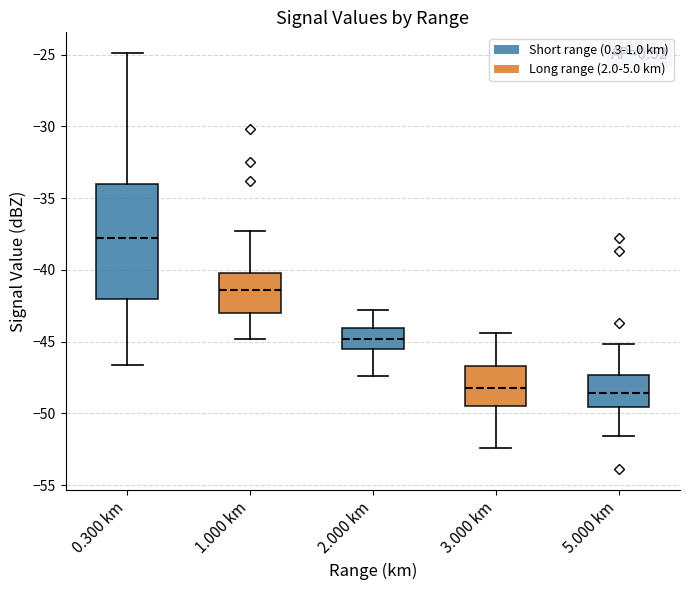

Where does the median line of the box for 2.000 km sit on the y-axis? The values are not printed on the chart, so give them approximately, as read against the axis.

-45.0